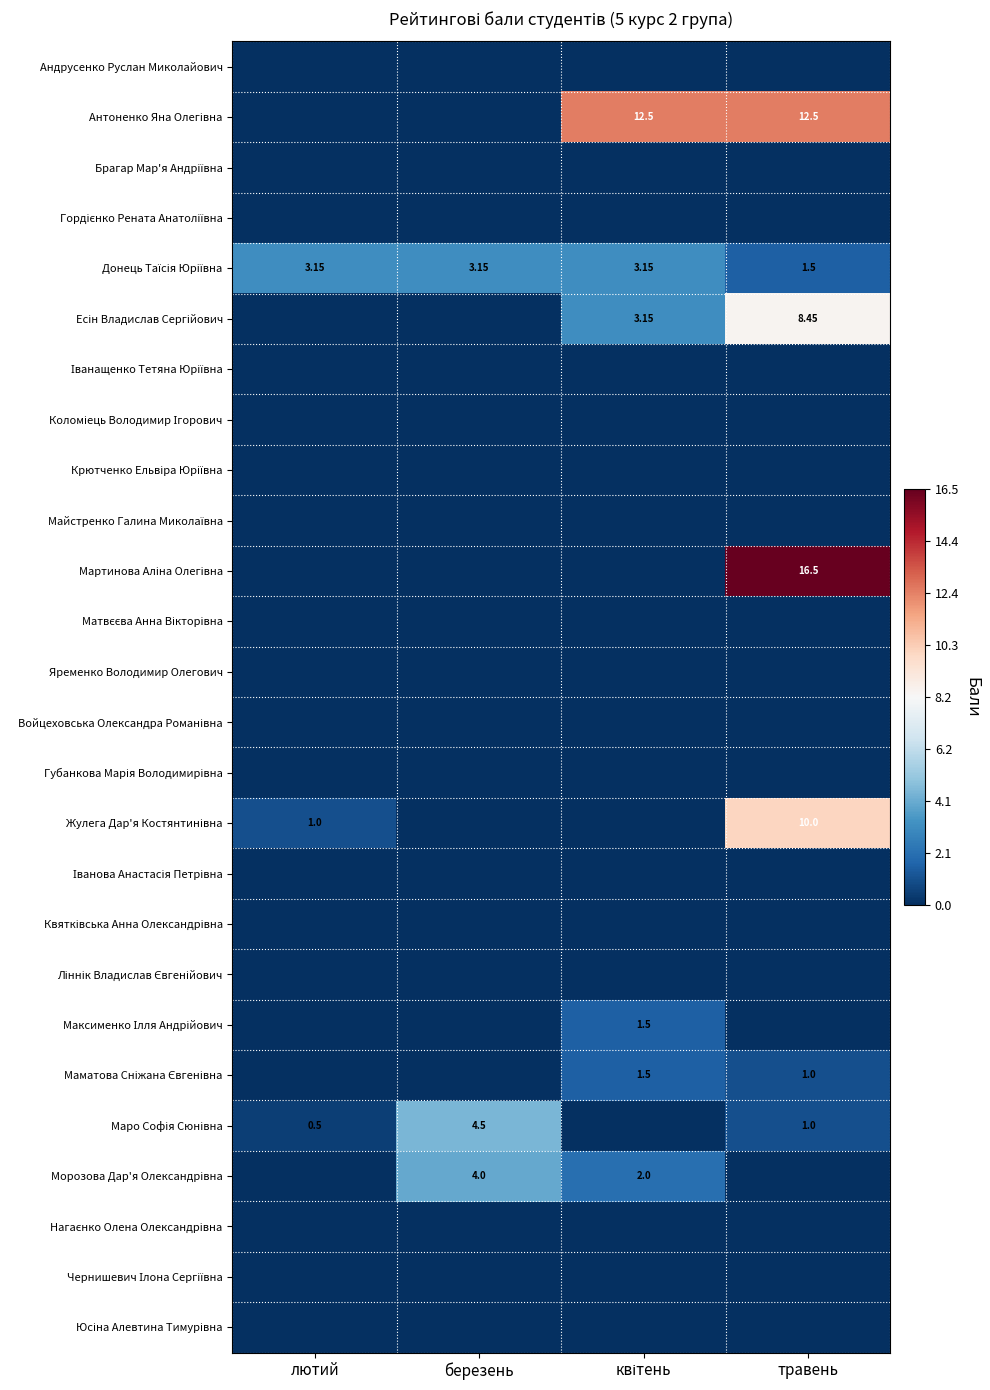

Count the number of categories in the chart.

4